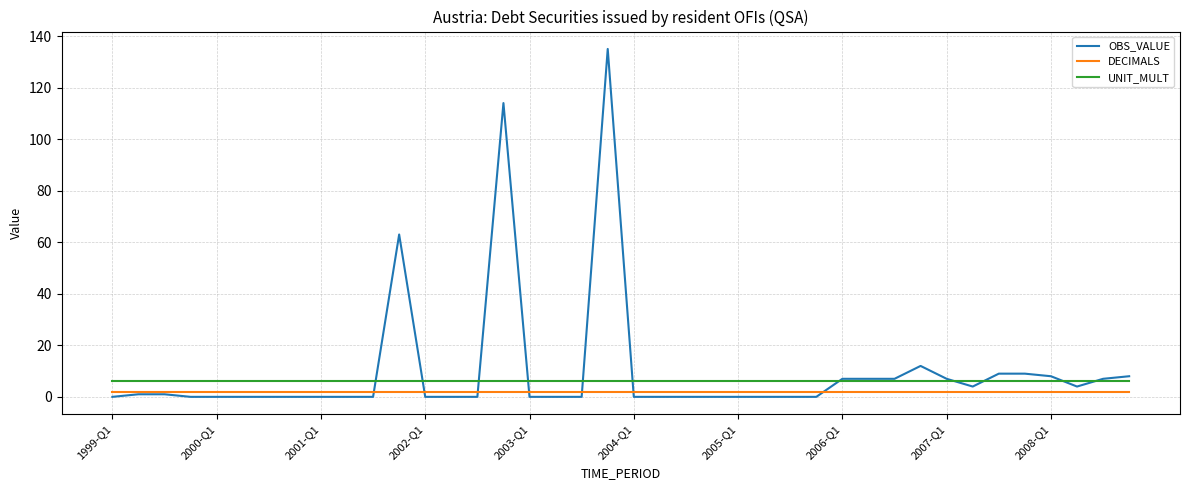

What is the maximum value for DECIMALS?

2